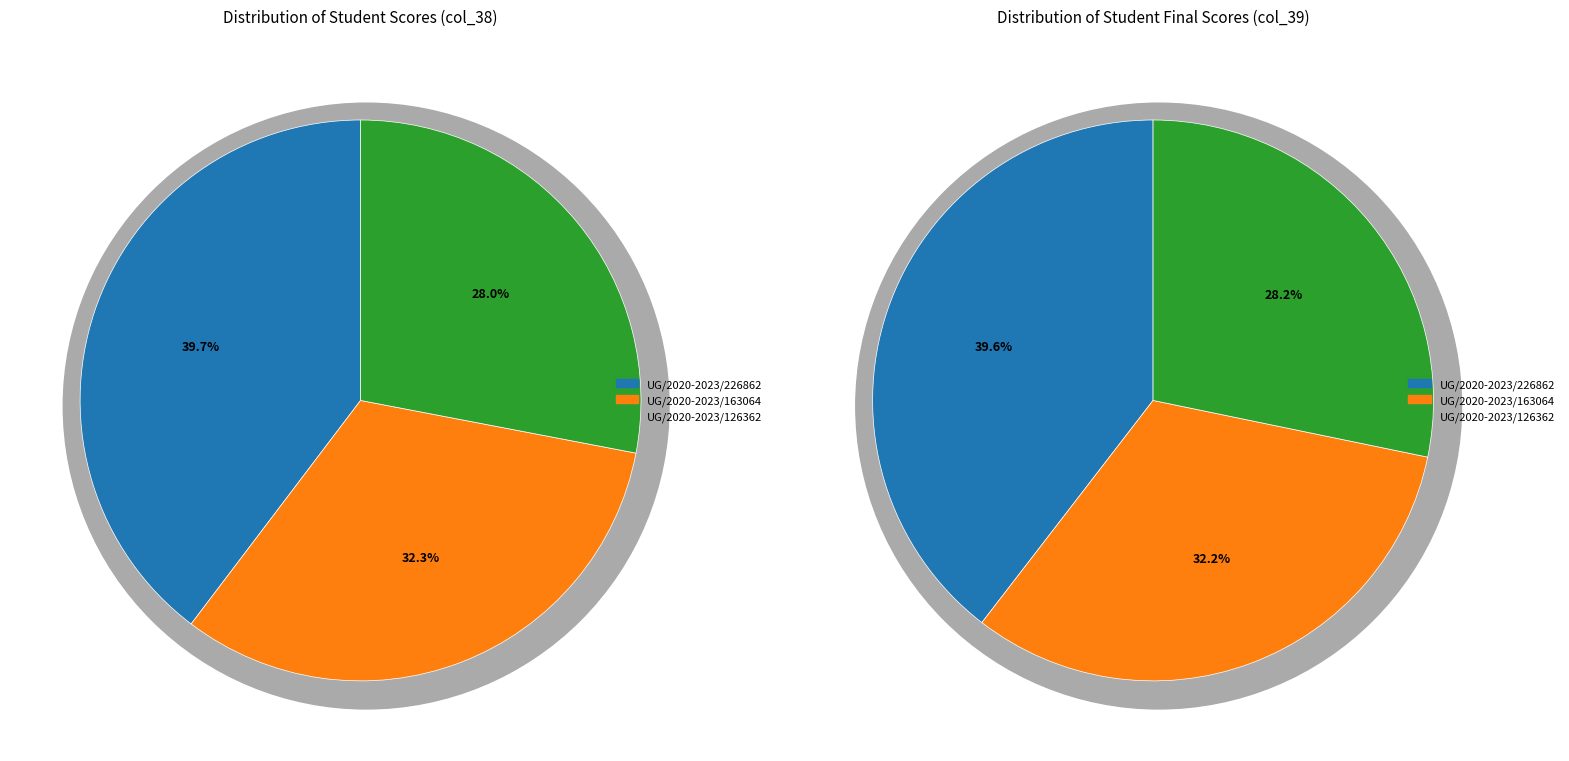

Does UG/2020-2023/163064 represent more than half of the total?

No